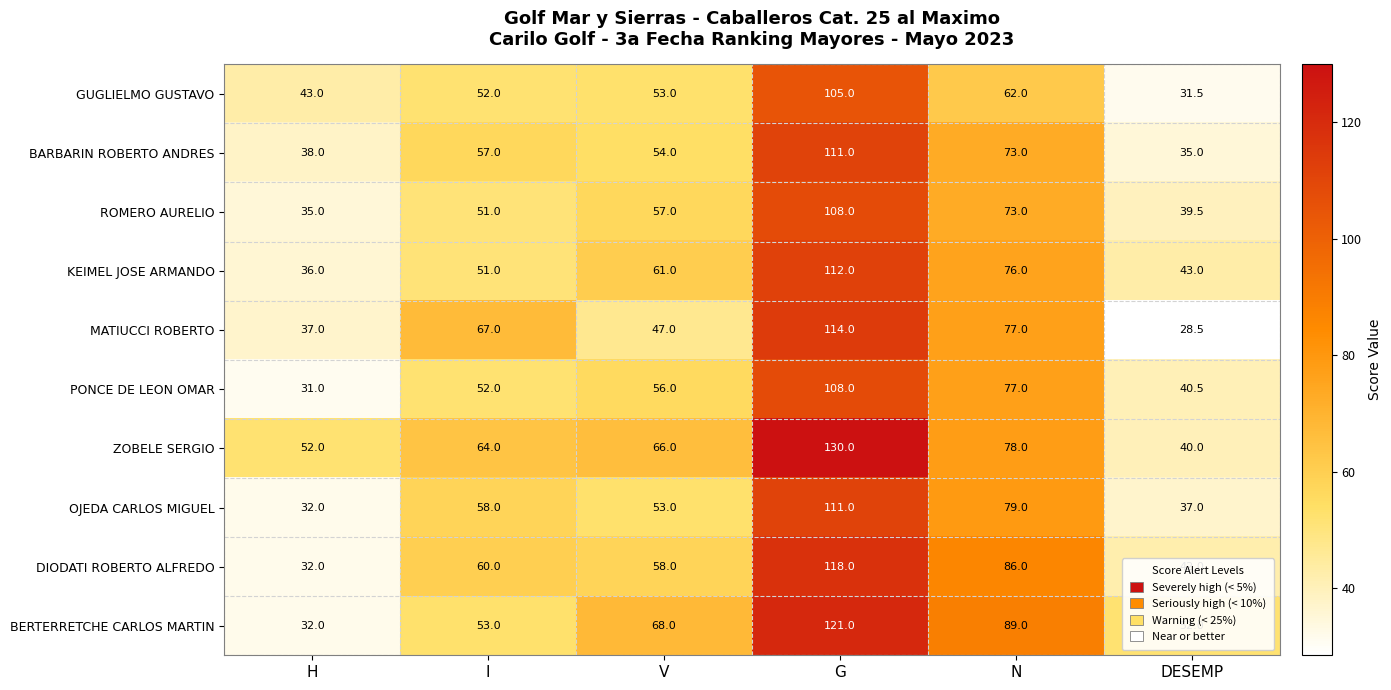

What is the total value across all series at G?

1138.0